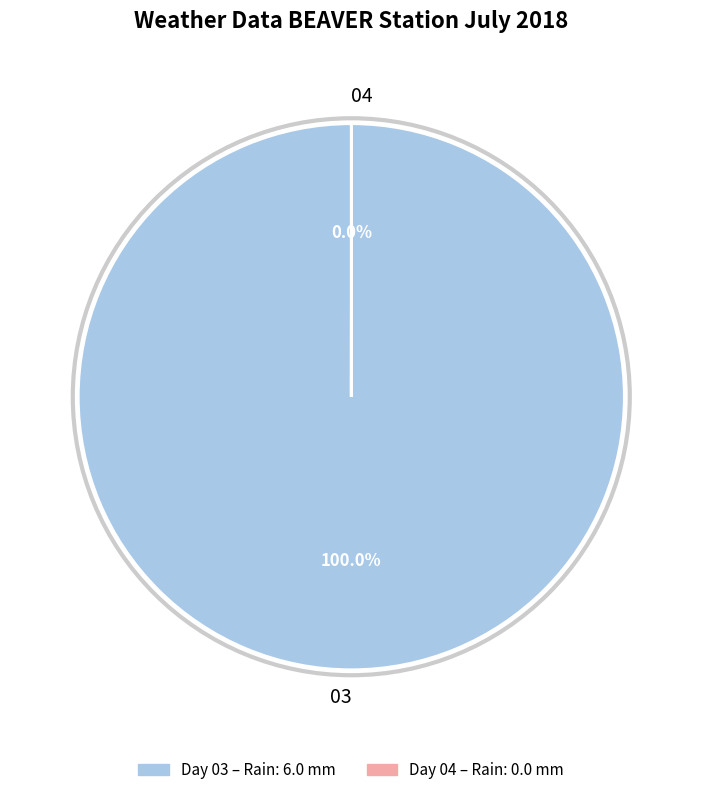

Which slice represents more than half of the pie?

03